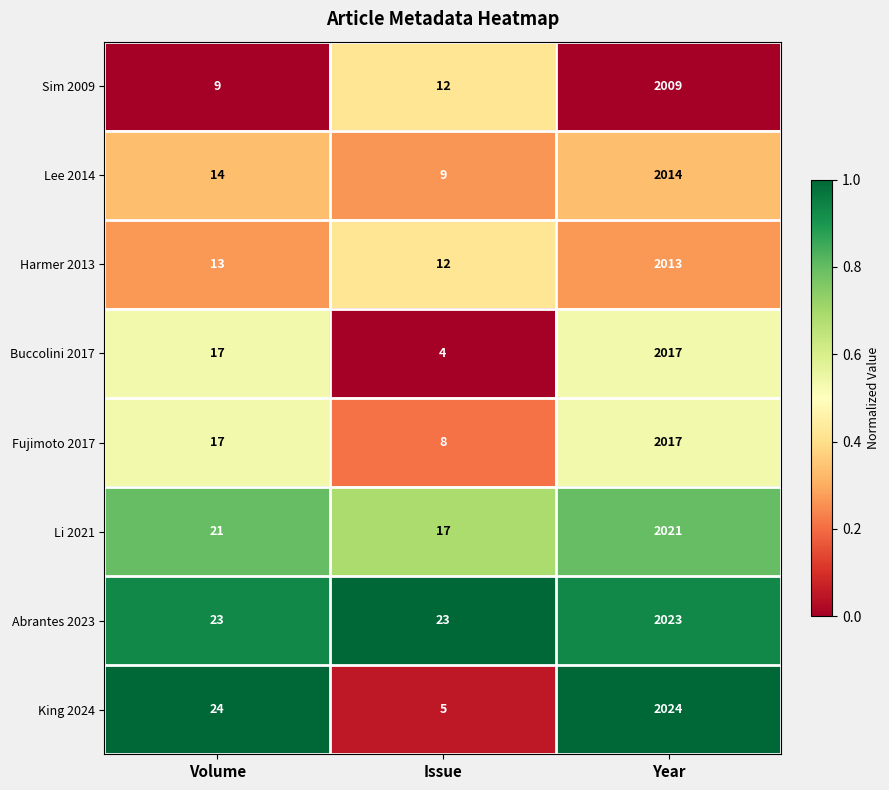

List the labels in order of Fujimoto 2017 value, smallest first.

Issue, Volume, Year